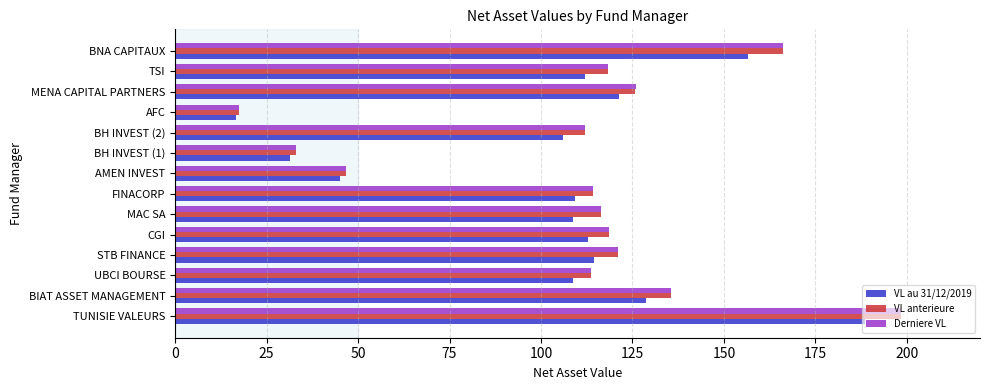

What is the average value of the VL au 31/12/2019 series?

104.3